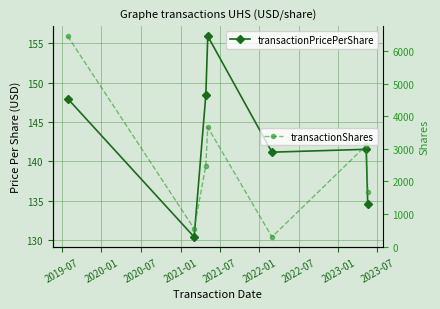

What is the value of the transactionShares point at the 3rd from the left?

2483